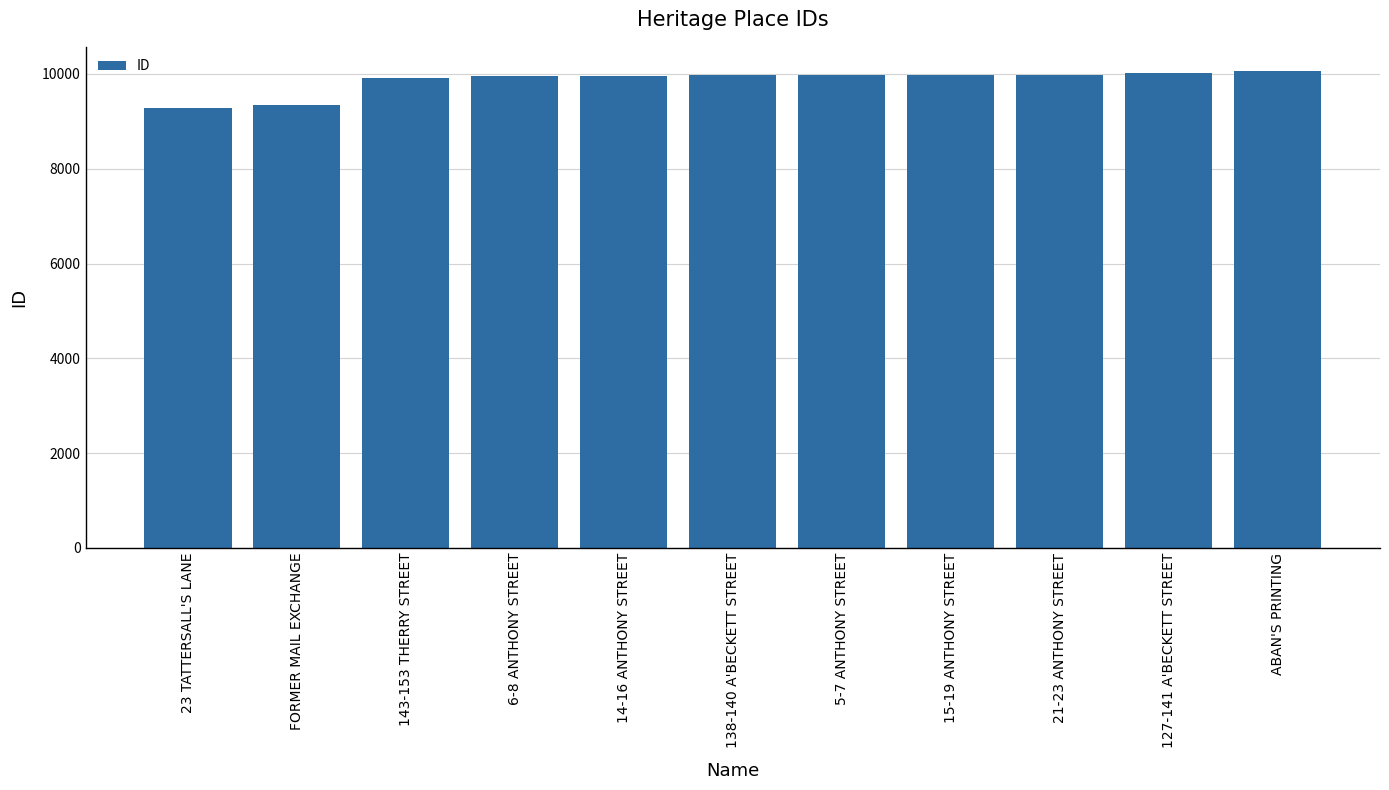

What is the difference between the maximum and second lowest values?

731